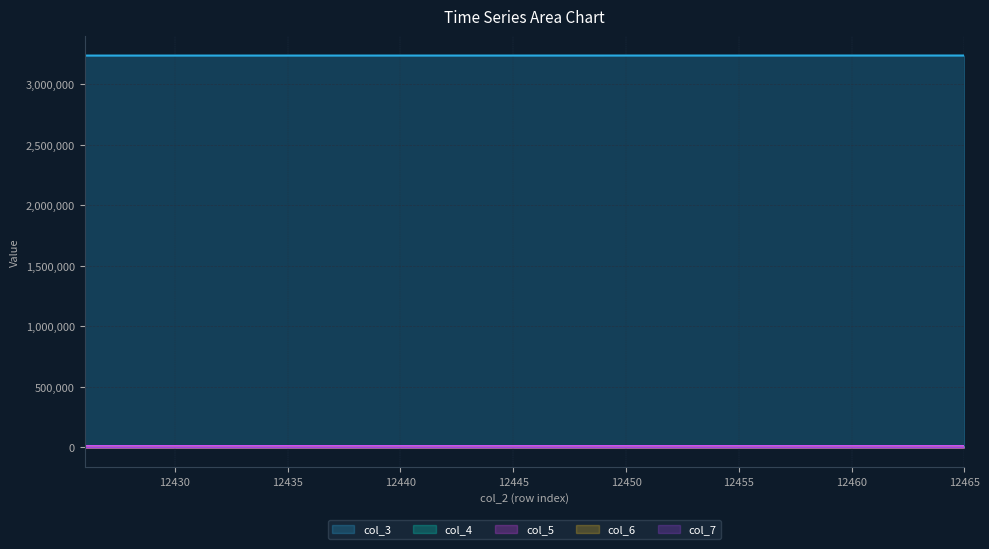

True or false: col_4 and col_2 cross at least once.

False